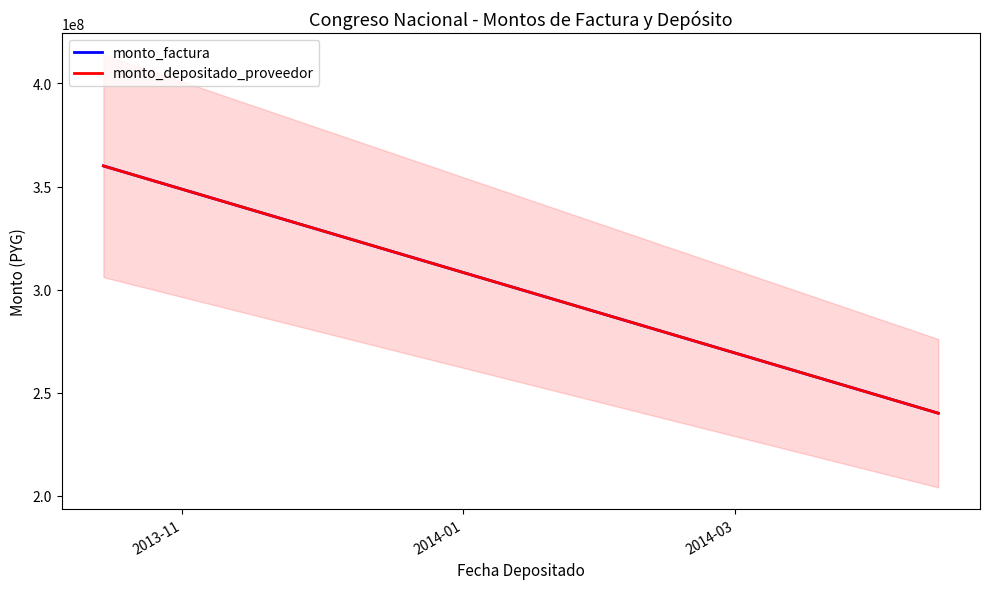

Which series has the largest total across all categories?

monto_factura